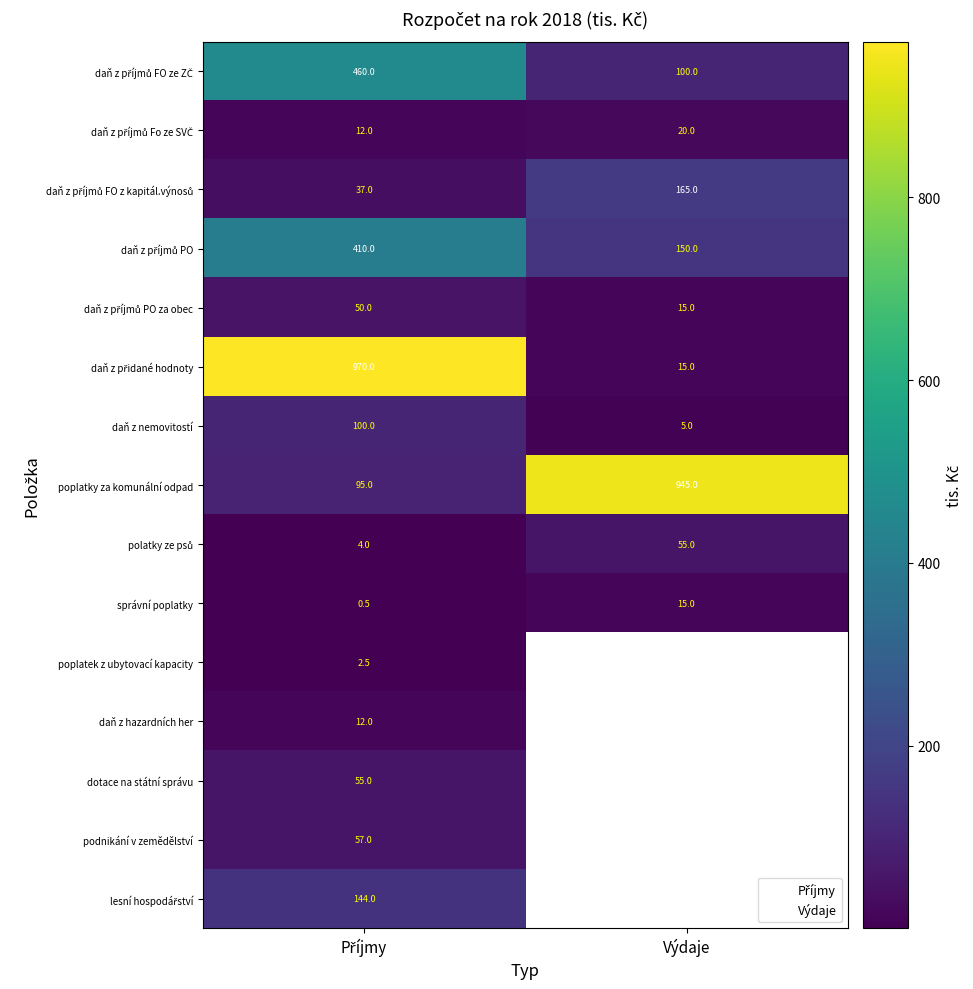

Which series changed the most between Příjmy and Výdaje?

daň z přidané hodnoty